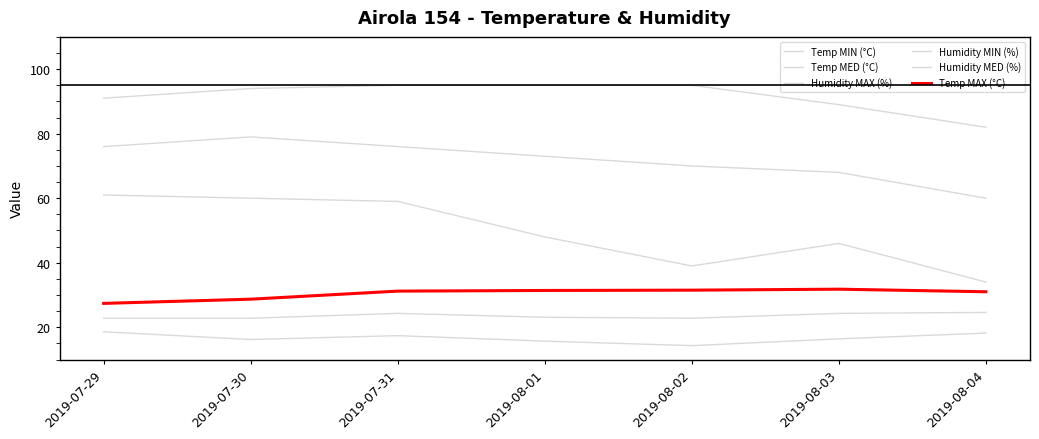

What is the label of the 4th point from the left?

2019-08-01